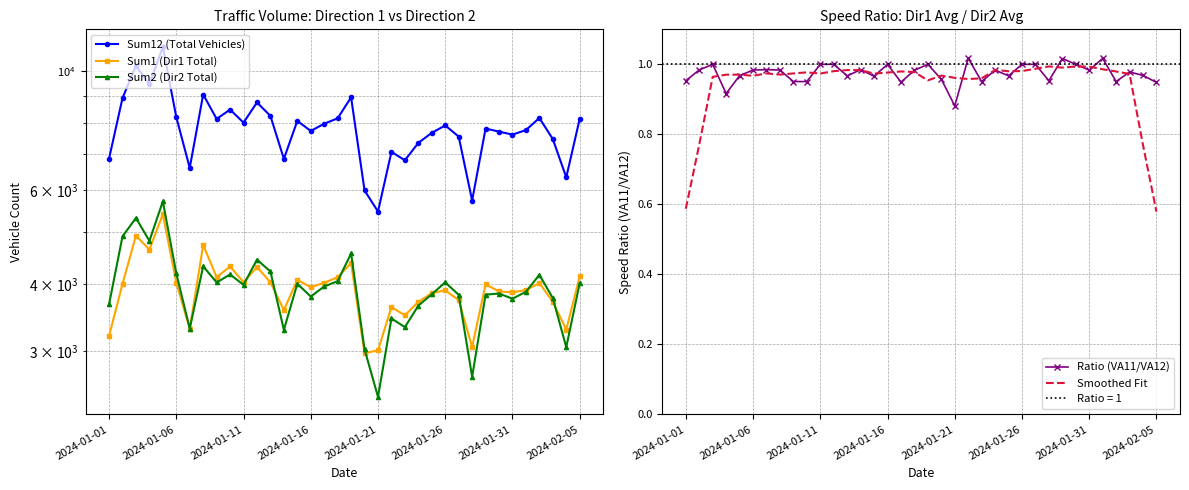

True or false: Ratio (VA11/VA12) and Sum2 (Dir2 Total) cross at least once.

False